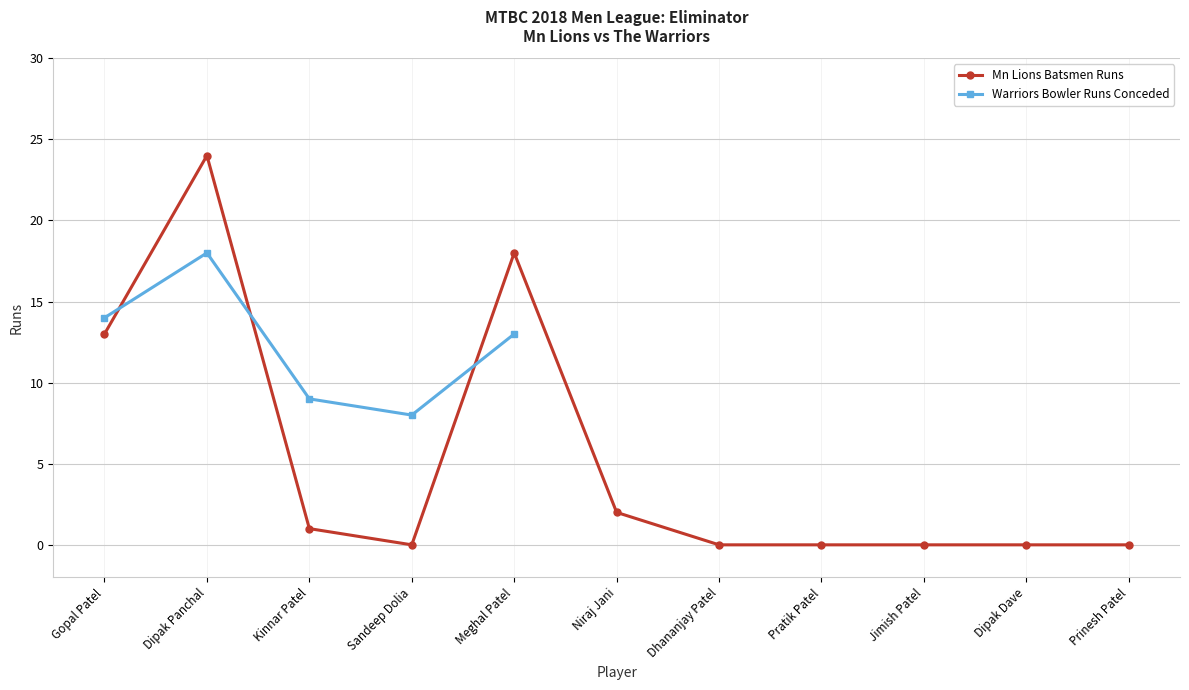

List the labels in order of value, largest first.

Dipak Panchal, Meghal Patel, Gopal Patel, Niraj Jani, Kinnar Patel, Sandeep Dolia, Dhananjay Patel, Pratik Patel, Jimish Patel, Dipak Dave, Prinesh Patel